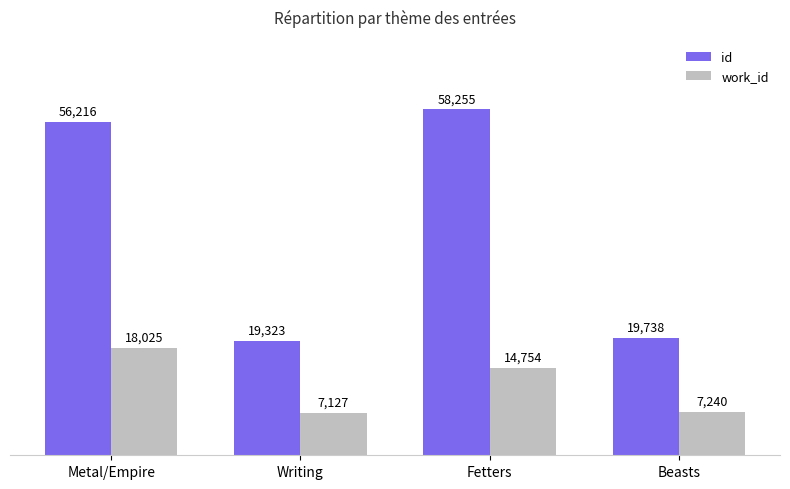

What is the difference between the second highest and second lowest values in the work_id series?

7514